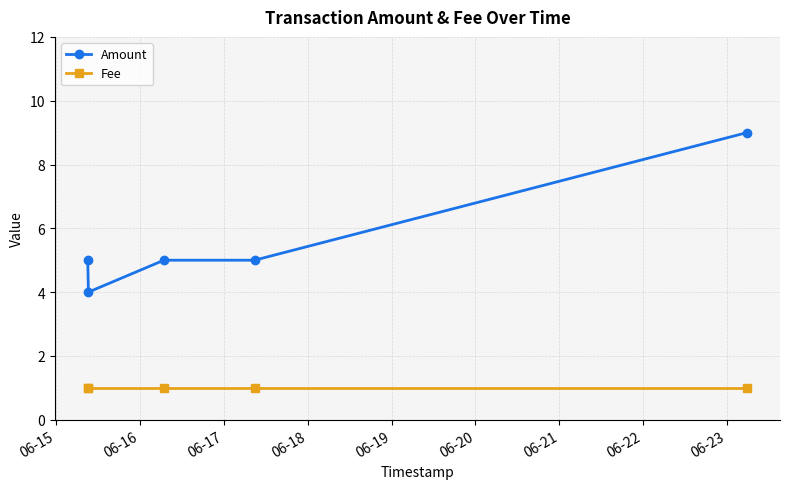

Which series has the largest total across all categories?

Amount